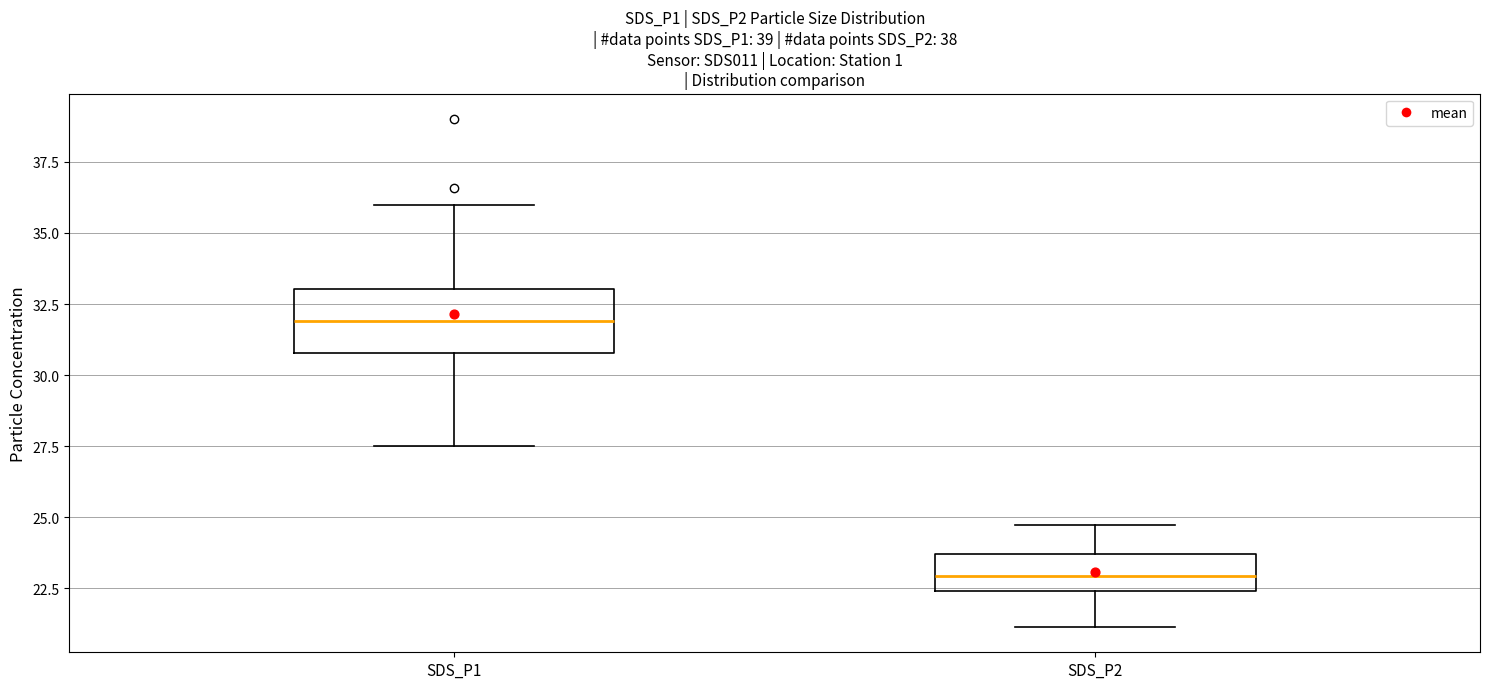

Reading left to right, read every box against the y-axis: the position of its median line, the range the box covers, and the ends of its whiskers. The values are not printed on the chart, so give them approximately, as read against the axis.

SDS_P1: median 32.0, box 31.0 to 33.0, whiskers 27.5 to 36.0
SDS_P2: median 23.0, box 22.5 to 23.5, whiskers 21.0 to 24.5